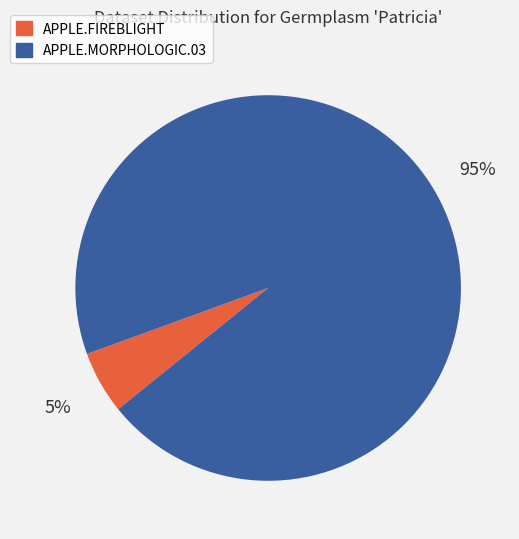

What is the smallest slice in the pie chart?

APPLE.FIREBLIGHT